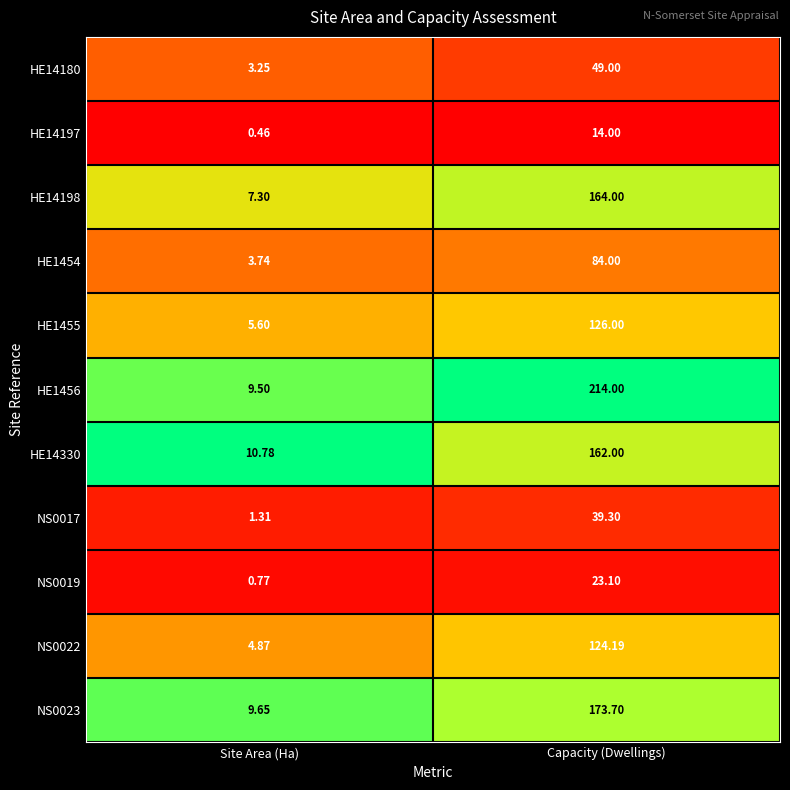

List the series in order of their peak value, lowest first.

HE14197, NS0019, NS0017, HE14180, HE1454, NS0022, HE1455, HE14330, HE14198, NS0023, HE1456